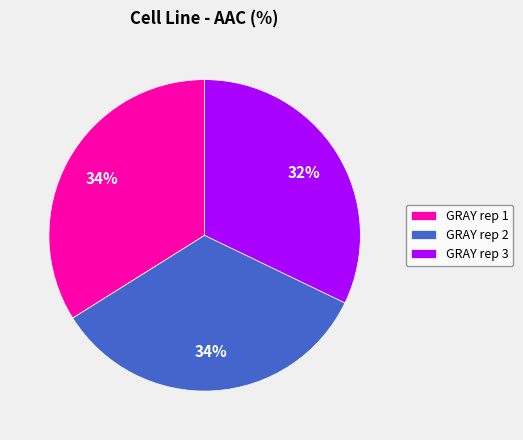

True or false: GRAY rep 2 accounts for 44% of the total.

False